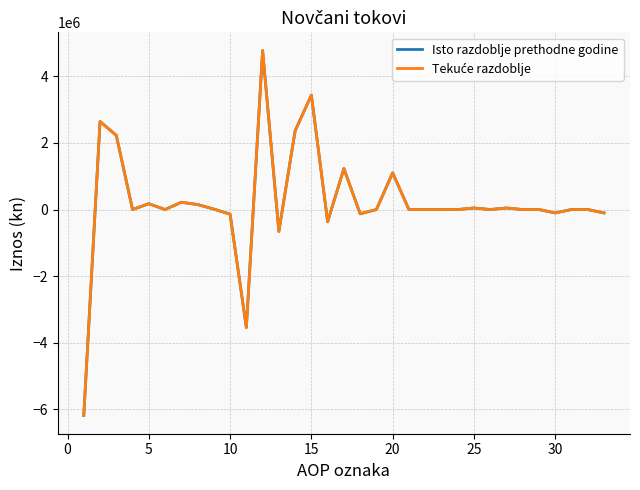

What is the value of the Tekuće razdoblje point at the 25th from the left?

46210